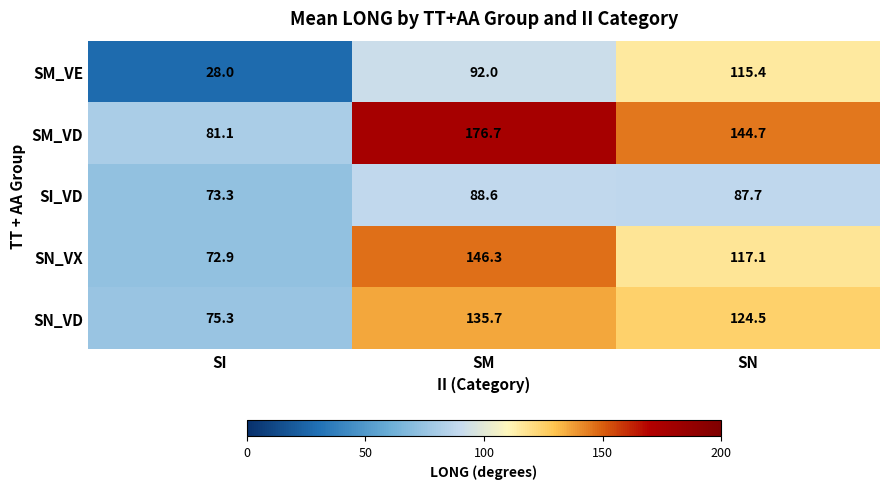

At which category is the sum across all series the highest?

SM